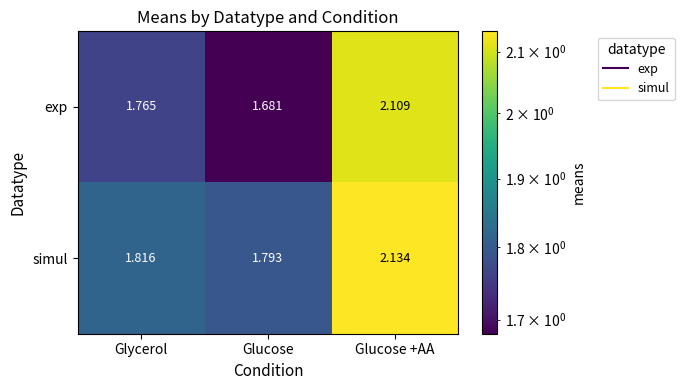

Is the value of exp at Glycerol greater than the value of simul at Glycerol?

No